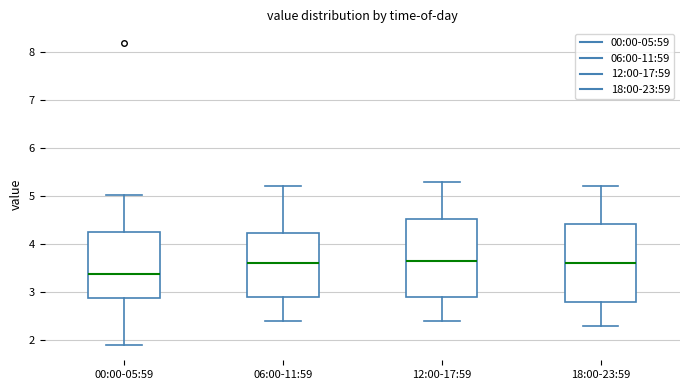

Which box has the lowest median line?

00:00-05:59